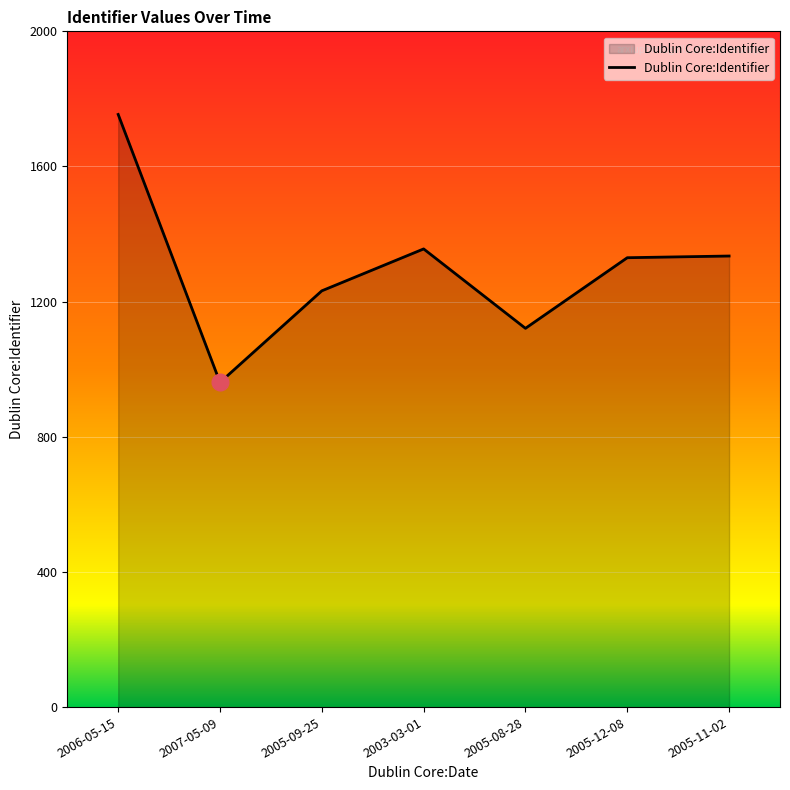

Count the number of data series in this chart.

1